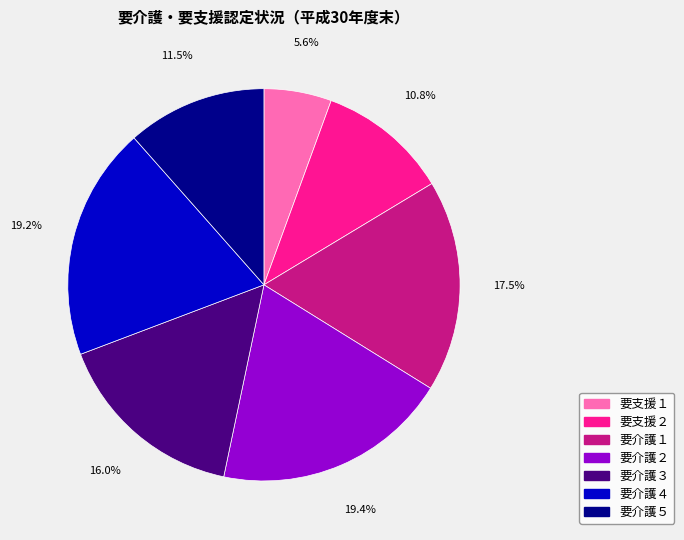

What is the total percentage of 要支援１ and 要介護４?

24.8%